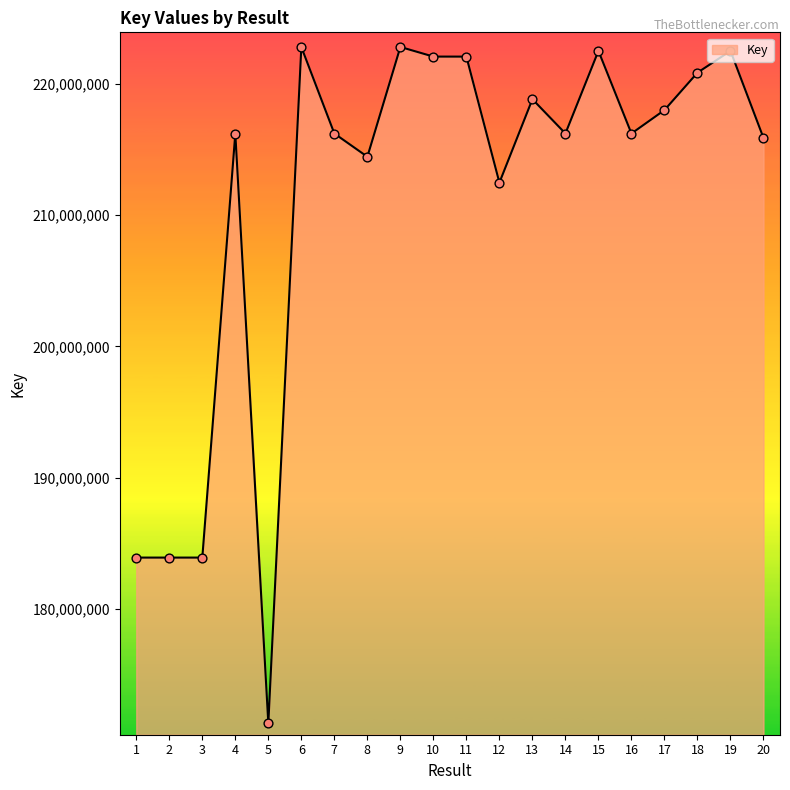

Which has a higher value, 8 or 12?

8